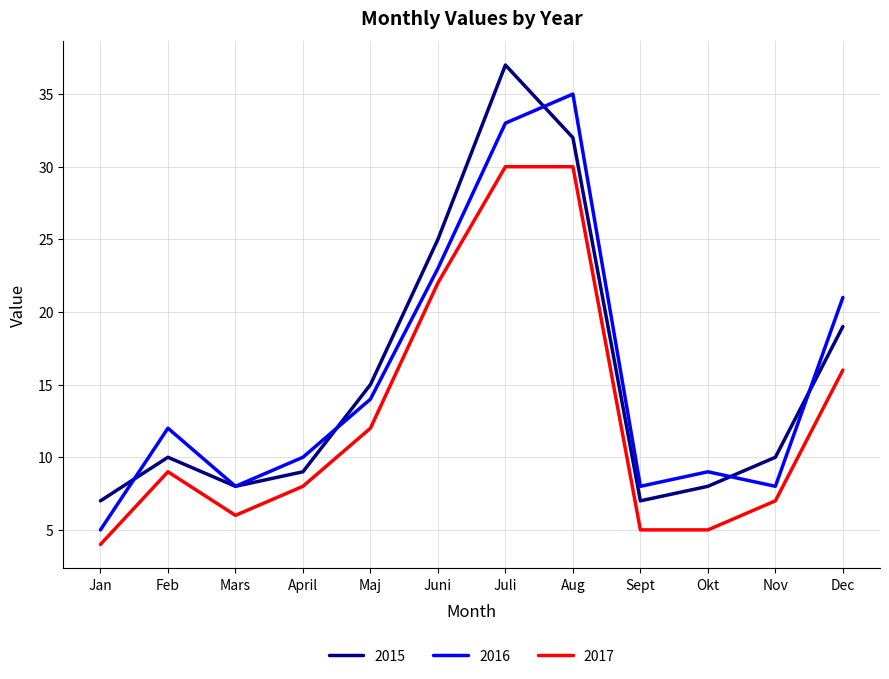

The 2017 series shows 7 at Nov. True or false?

True